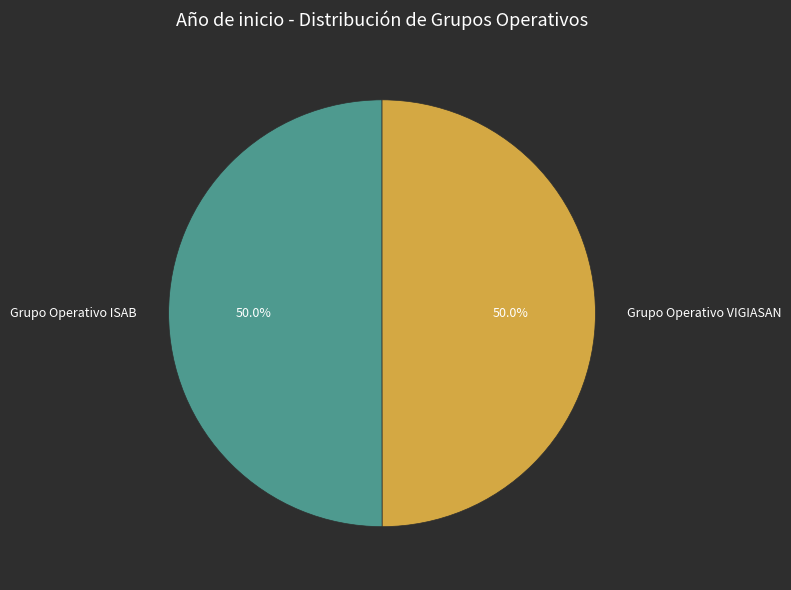

To the nearest percent, what percentage of the pie is Grupo Operativo ISAB?

50%